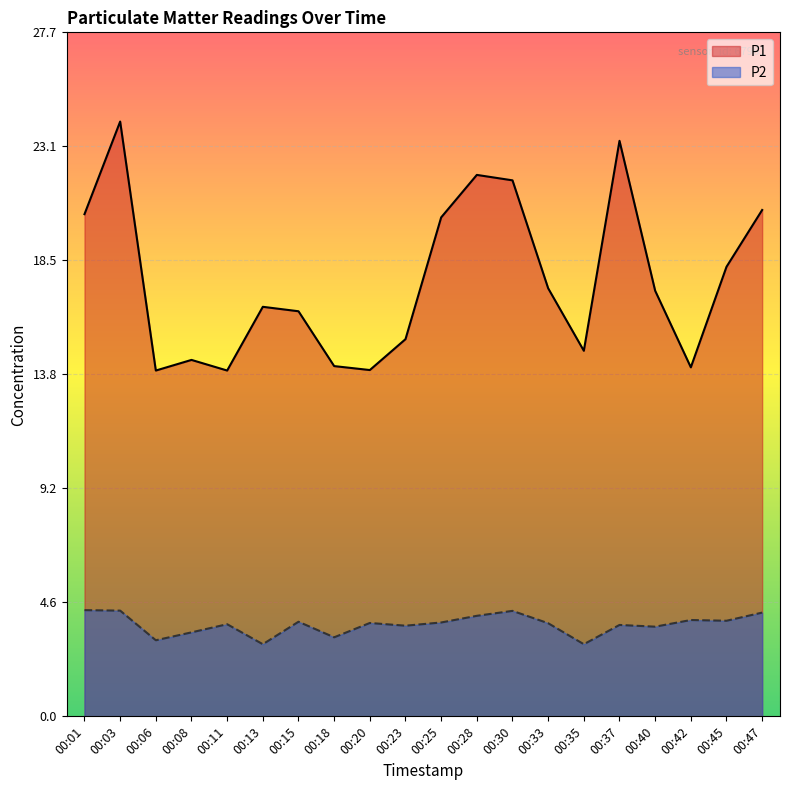

What is the difference between the P1 values at 00:18 and 00:08?

0.2